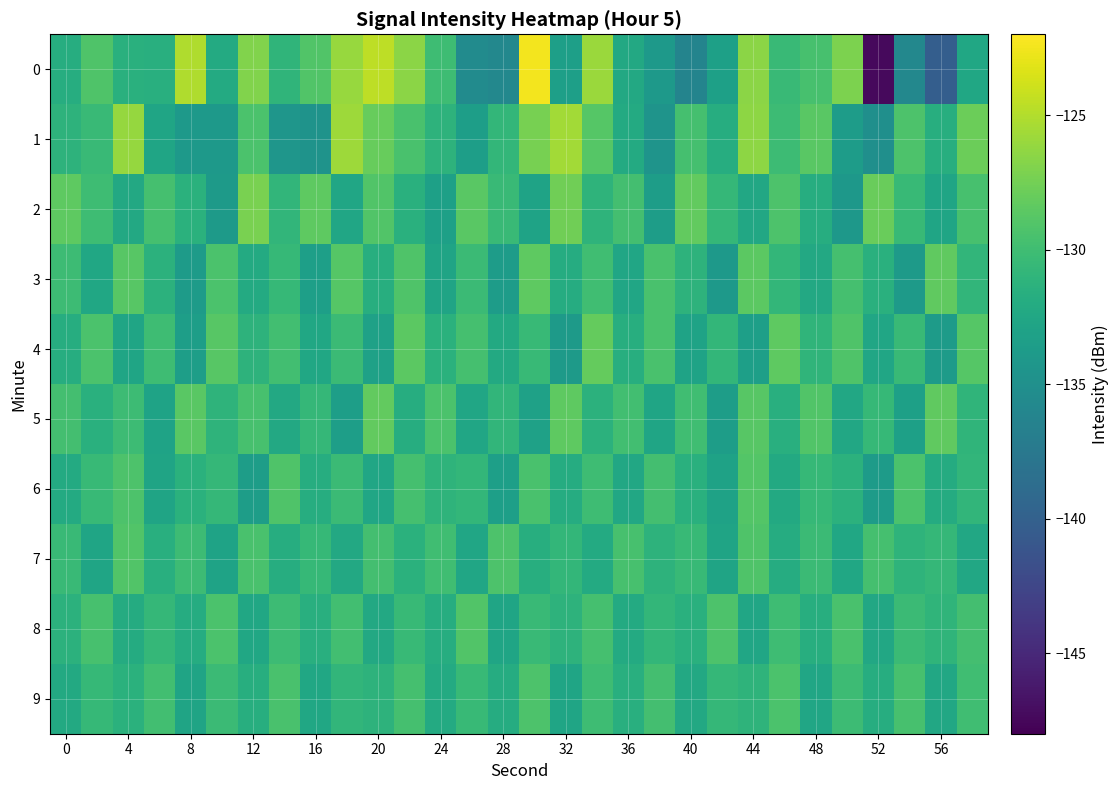

Reading left to right, what are all the values shown in this chart?

0: -131.8	-129.1	-131.5	-131.6	-125.1	-132.1	-126.9	-131.0	-129.1	-126.0	-124.6	-126.5	-130.0	-135.4	-135.8	-122.5	-133.3	-125.9	-132.3	-133.9	-136.3	-133.3	-126.6	-130.4	-129.6	-127.2	-147.3	-135.9	-140.3	-132.5
1: -131.2	-130.4	-126.1	-132.7	-134.0	-134.1	-129.4	-134.3	-134.6	-125.8	-128.0	-129.5	-131.2	-133.4	-130.8	-127.3	-125.6	-128.9	-132.1	-134.5	-129.7	-131.8	-126.4	-130.2	-128.7	-133.6	-135.1	-129.3	-131.7	-127.8
2: -128.5	-130.1	-132.3	-129.7	-131.4	-133.8	-127.2	-130.9	-128.4	-132.6	-129.1	-131.5	-133.2	-128.7	-130.4	-132.9	-127.6	-131.1	-129.8	-133.5	-128.2	-130.7	-132.4	-129.3	-131.8	-134.1	-127.9	-130.5	-132.7	-129.6
3: -130.2	-132.5	-128.8	-131.3	-133.7	-129.4	-132.1	-130.6	-133.3	-128.9	-131.7	-129.2	-132.8	-130.3	-133.6	-128.4	-131.9	-130.0	-132.6	-129.5	-131.2	-133.9	-128.6	-130.8	-132.3	-129.7	-131.5	-133.8	-128.3	-130.9
4: -131.8	-129.4	-132.7	-130.1	-133.4	-128.8	-131.2	-129.9	-132.5	-130.3	-133.1	-128.6	-131.4	-129.7	-132.2	-130.5	-133.8	-128.1	-131.7	-129.5	-132.9	-130.8	-133.3	-128.4	-131.0	-129.2	-132.6	-130.4	-133.7	-128.9
5: -129.8	-131.5	-130.2	-132.9	-128.7	-131.1	-129.6	-132.3	-130.7	-133.4	-128.2	-131.8	-129.4	-132.6	-130.9	-133.1	-128.5	-131.3	-129.9	-132.7	-130.0	-133.5	-128.8	-131.6	-129.1	-132.4	-130.6	-133.2	-128.3	-131.0
6: -132.1	-130.5	-129.3	-132.8	-131.4	-130.7	-133.5	-129.2	-131.8	-130.3	-132.6	-129.7	-131.1	-130.8	-133.3	-129.5	-131.9	-130.1	-132.4	-129.8	-131.5	-133.0	-129.0	-132.2	-130.6	-131.3	-133.7	-129.4	-132.0	-130.9
7: -130.4	-132.7	-129.1	-131.6	-130.2	-132.9	-129.5	-131.8	-130.6	-132.3	-129.8	-131.4	-130.0	-132.6	-129.3	-131.7	-130.8	-132.1	-129.6	-131.2	-130.5	-132.8	-129.2	-131.9	-130.3	-132.5	-129.7	-131.1	-130.7	-132.4
8: -131.3	-129.6	-132.0	-130.7	-131.9	-129.4	-132.5	-130.2	-131.6	-129.9	-132.3	-130.5	-131.8	-129.1	-132.7	-130.4	-131.2	-129.7	-132.1	-130.8	-131.5	-129.3	-132.6	-130.1	-131.7	-129.5	-132.4	-130.3	-131.0	-129.8
9: -132.2	-130.6	-131.4	-129.9	-132.8	-130.3	-131.7	-129.5	-132.5	-130.9	-131.2	-129.7	-132.1	-130.5	-131.9	-129.3	-132.7	-130.1	-131.6	-129.8	-132.3	-130.7	-131.1	-129.4	-132.6	-130.2	-131.8	-129.6	-132.4	-130.0